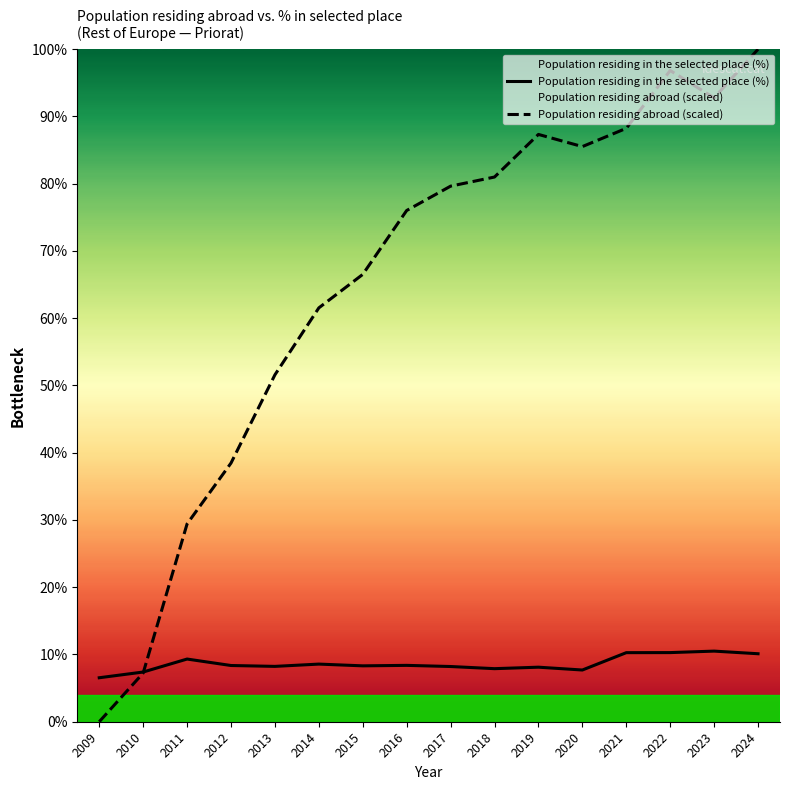

Where do Population residing abroad (scaled) and Population residing in the selected place (%) first cross each other?

2010 and 2011